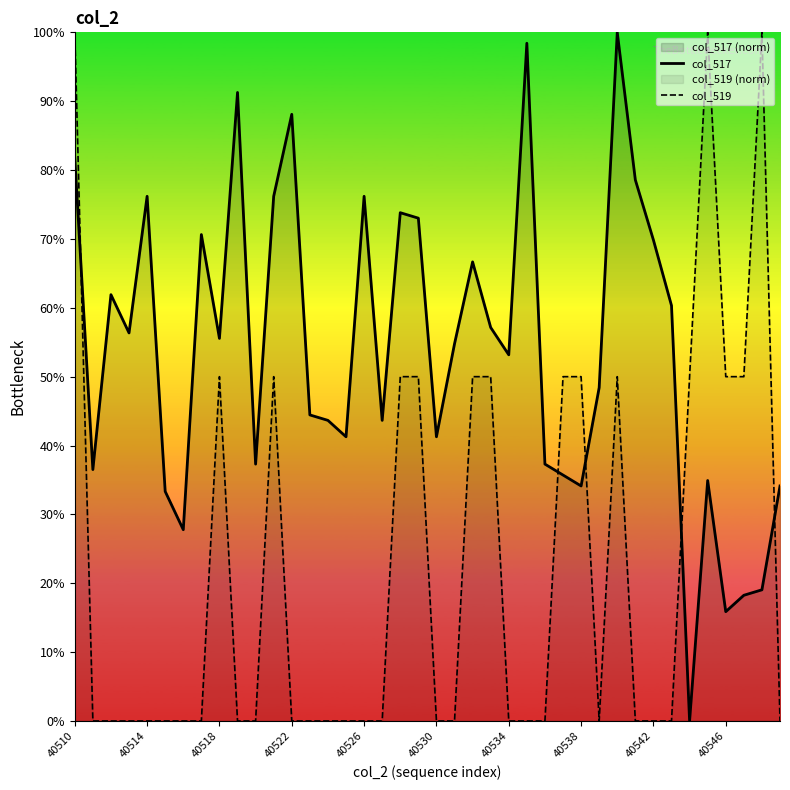

How many times do col_517 and col_519 cross each other?

5